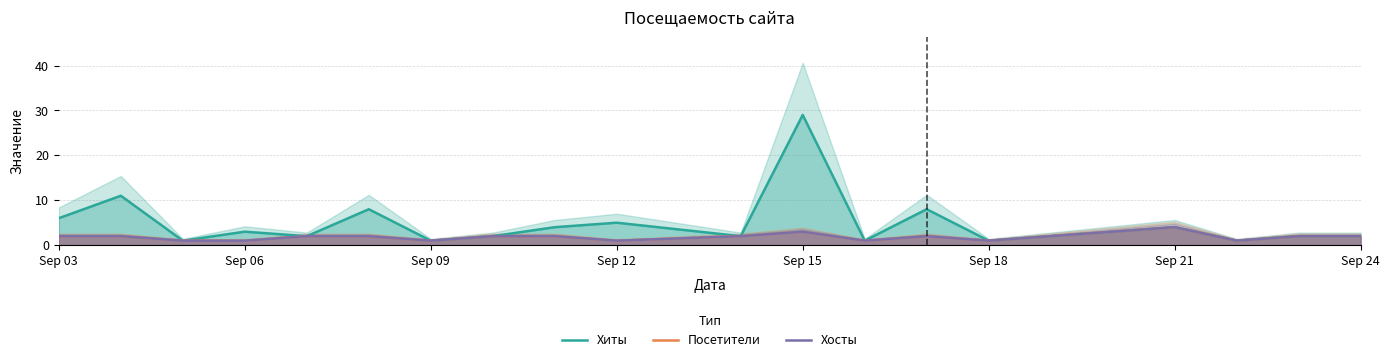

True or false: Хиты and Посетители intersect in this chart.

False